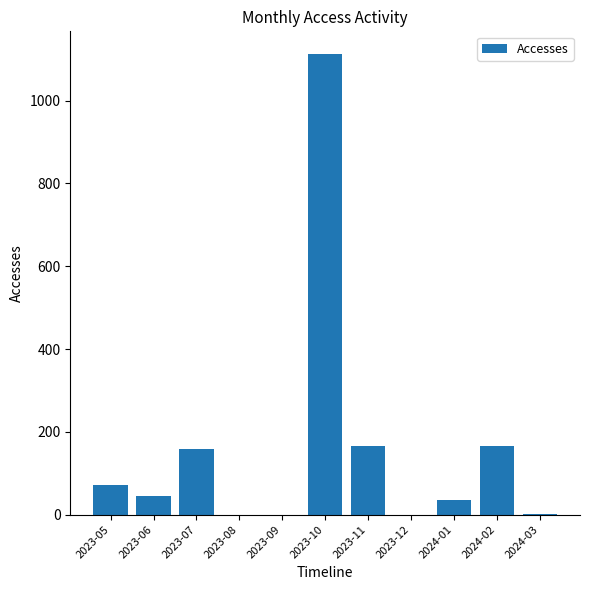

What is the maximum value shown in the chart?

1112